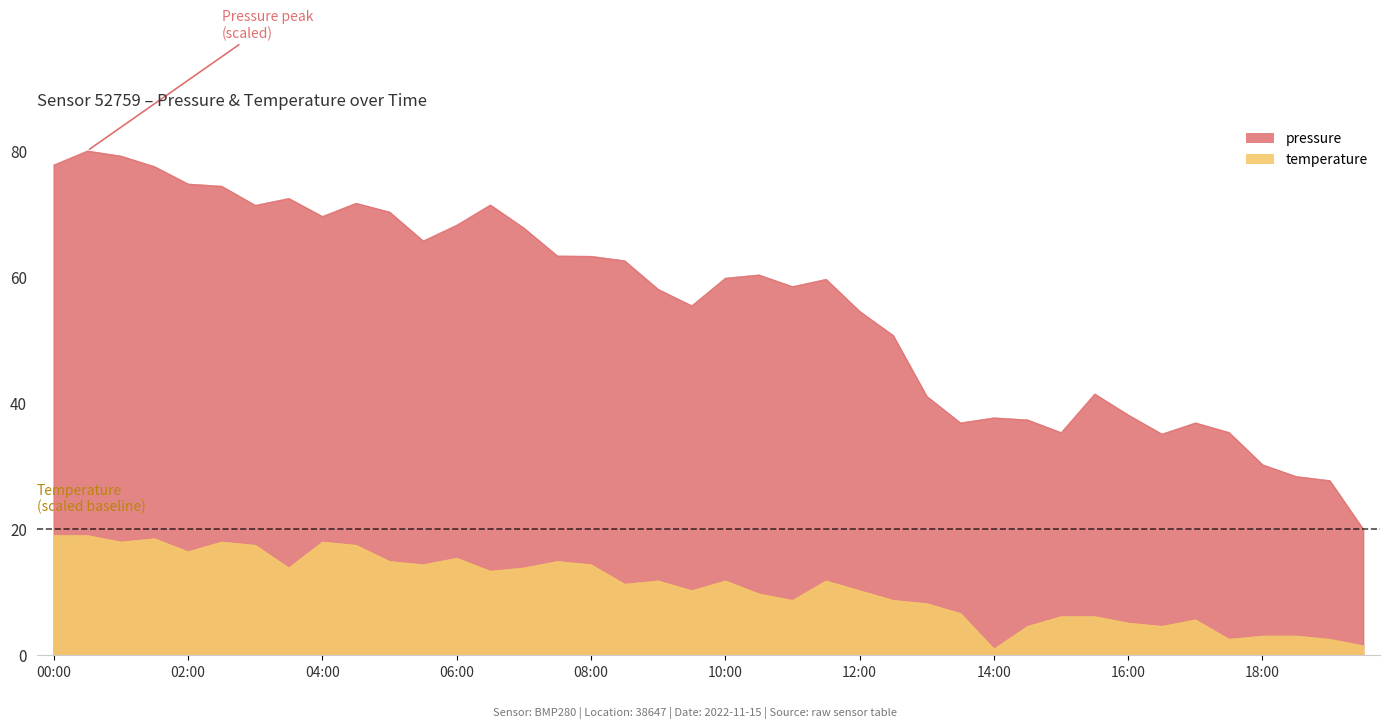

Count the number of categories in the chart.

40